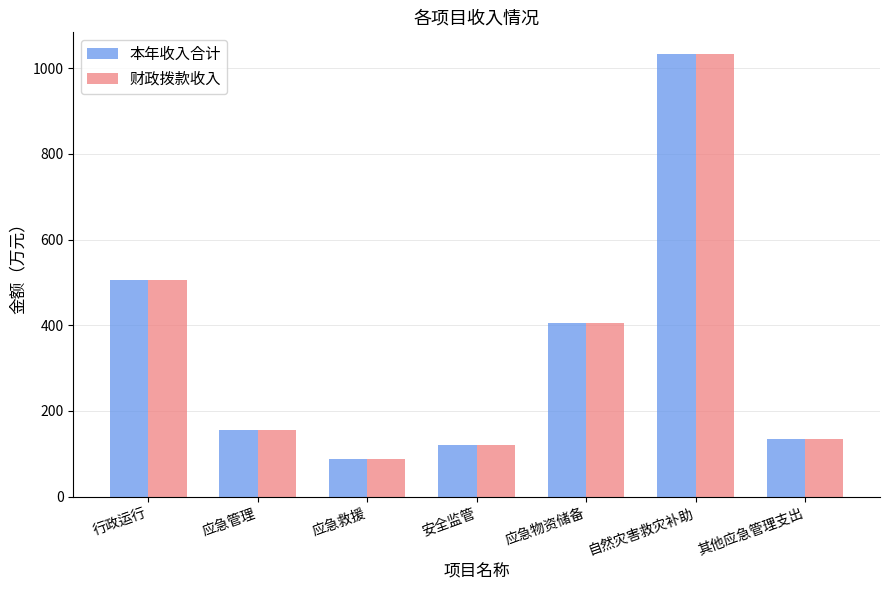

What is the label of the 1st bar from the left?

行政运行